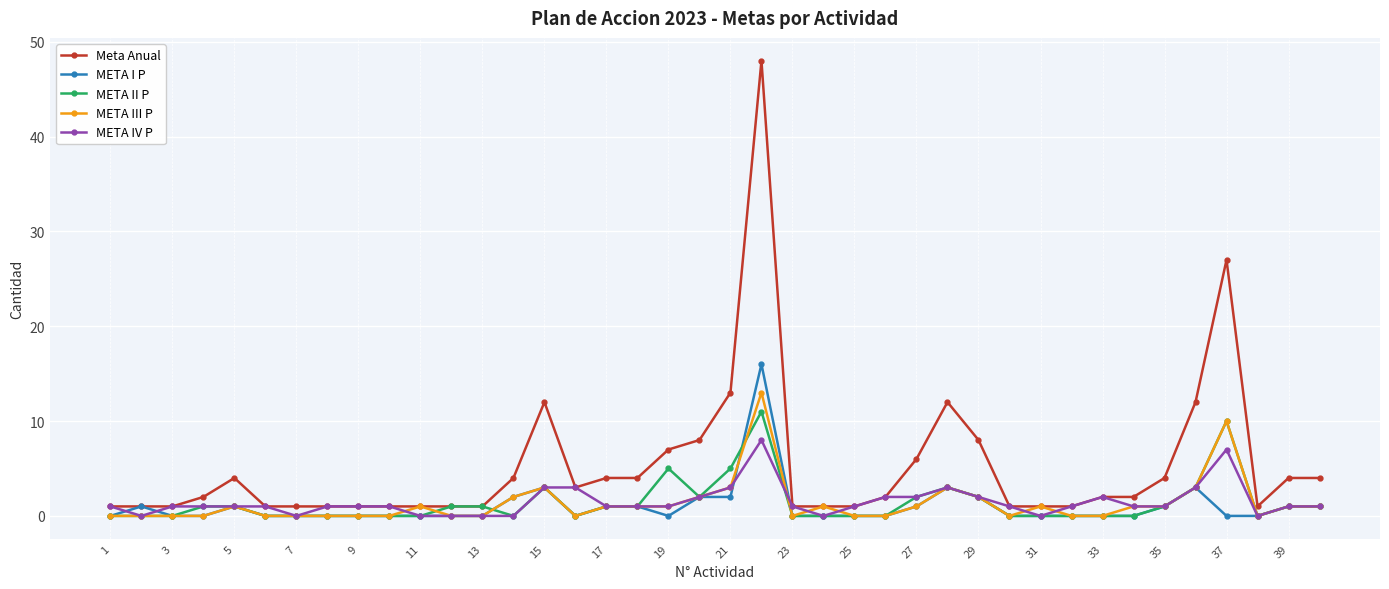

What is the value of the META II P point at the 19th from the left?

5